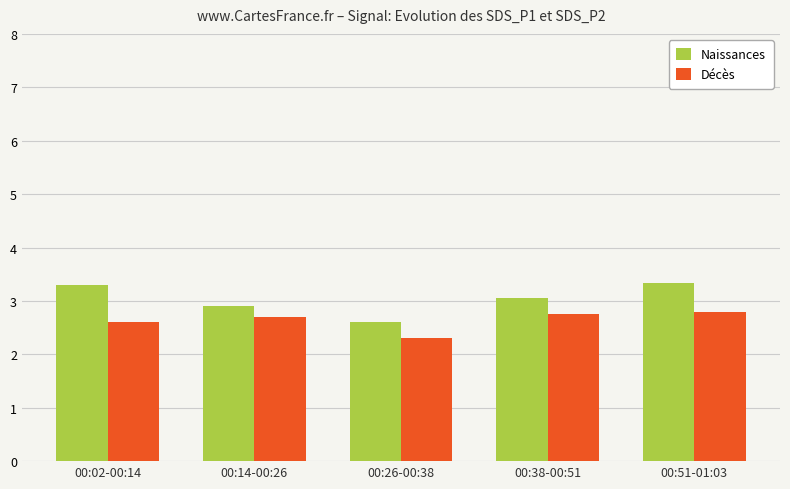

Is the value of Décès at 00:02-00:14 greater than the value of Naissances at 00:14-00:26?

No